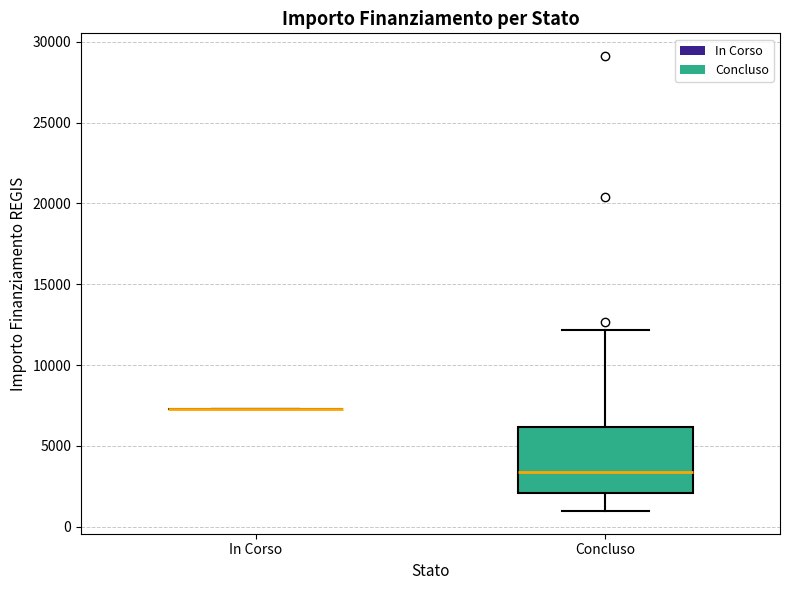

Where is the lower edge of the box for Concluso on the y-axis? The values are not printed on the chart, so give them approximately, as read against the axis.

2000